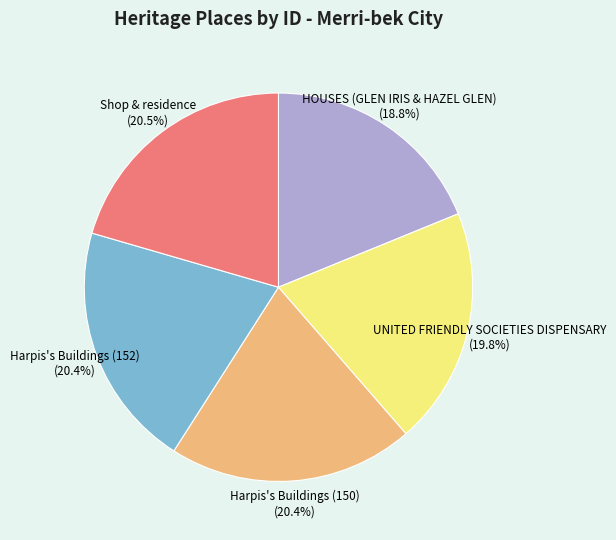

Combined, what portion of the pie is Shop & residence (20.5%) and UNITED FRIENDLY SOCIETIES DISPENSARY (19.8%)?

40.3%